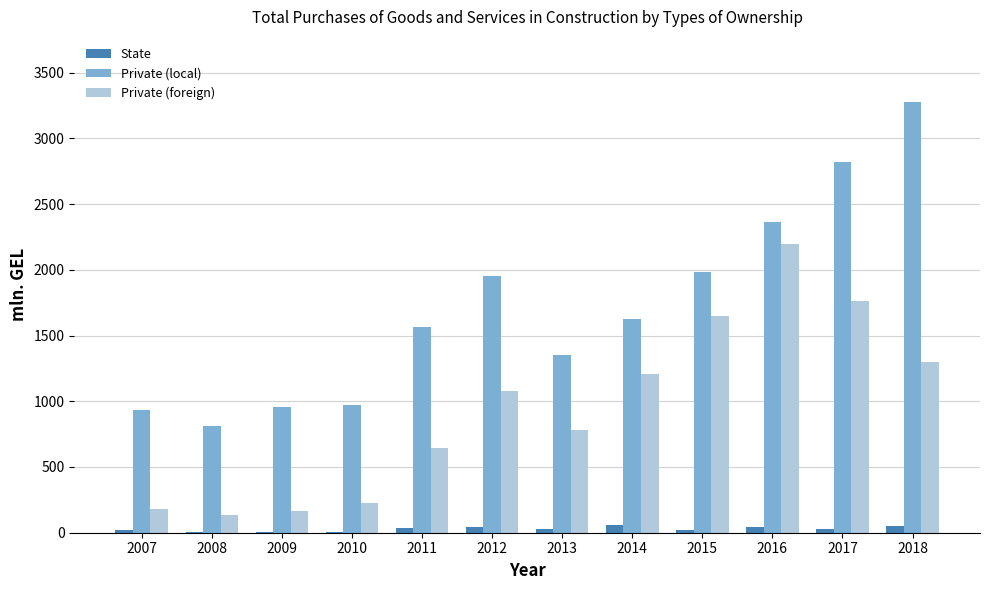

The Private (local) series shows 1626.6 at 2014. True or false?

True